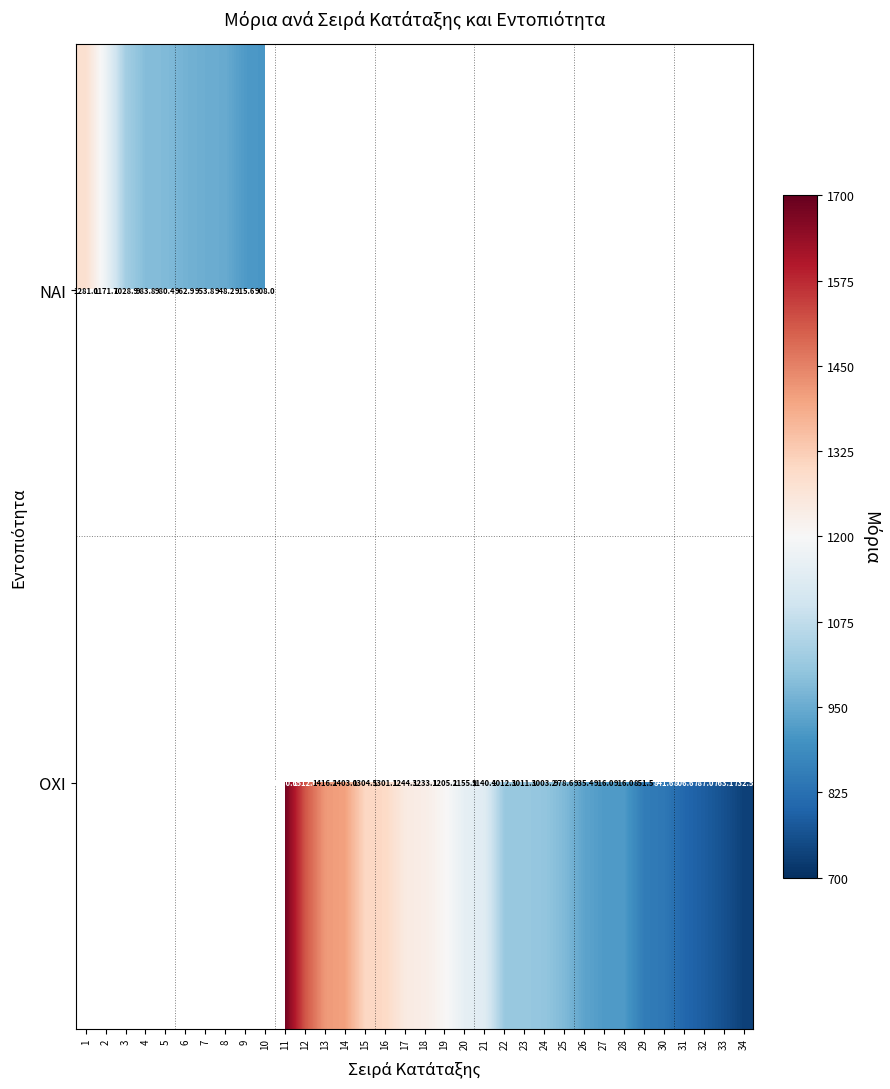

The ΟΧΙ series shows 763.1 at 33. True or false?

True